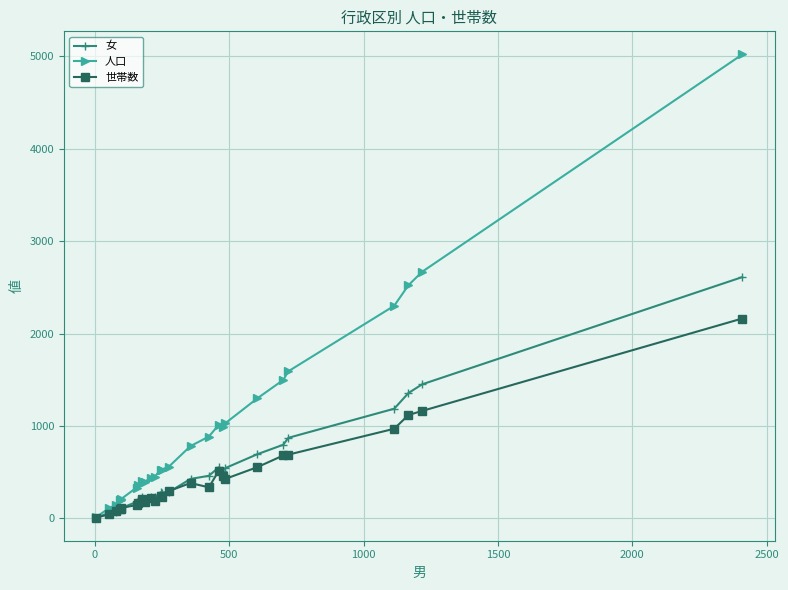

True or false: 人口 has more than 0 interior local peaks.

True